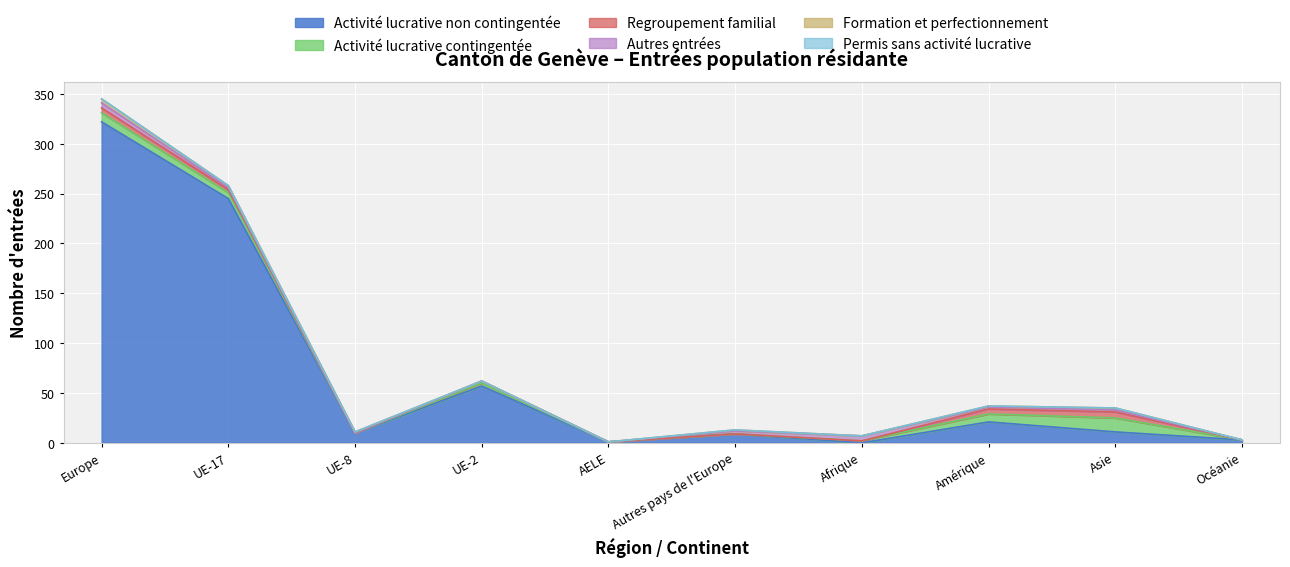

Reading left to right, list all the values displayed in this chart.

Activité lucrative non contingentée: Europe=322	UE-17=245	UE-8=10	UE-2=57	AELE=1	Autres pays de l'Europe=9	Afrique=0	Amérique=21	Asie=11	Océanie=3
Activité lucrative contingentée: Europe=9	UE-17=6	UE-8=0	UE-2=3	AELE=0	Autres pays de l'Europe=0	Afrique=2	Amérique=8	Asie=14	Océanie=0
Regroupement familial: Europe=5	UE-17=3	UE-8=0	UE-2=2	AELE=0	Autres pays de l'Europe=0	Afrique=0	Amérique=5	Asie=6	Océanie=0
Autres entrées: Europe=5	UE-17=2	UE-8=0	UE-2=0	AELE=0	Autres pays de l'Europe=3	Afrique=5	Amérique=2	Asie=2	Océanie=0
Formation et perfectionnement: Europe=4	UE-17=2	UE-8=1	UE-2=0	AELE=0	Autres pays de l'Europe=1	Afrique=0	Amérique=1	Asie=2	Océanie=0
Permis sans activité lucrative: Europe=0	UE-17=0	UE-8=0	UE-2=0	AELE=0	Autres pays de l'Europe=0	Afrique=0	Amérique=0	Asie=0	Océanie=0